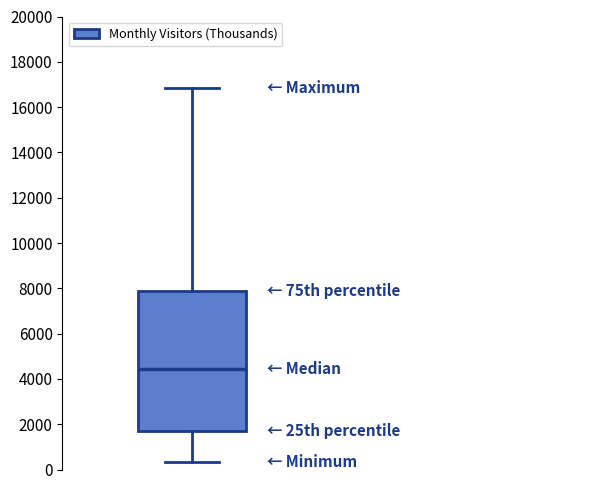

Read this box plot against the y-axis: the position of the median line, the range covered by the box, and the ends of both whiskers. The values are not printed on the chart, so give them approximately, as read against the axis.

median 4400, box 1800 to 7800, whiskers 400 to 16800